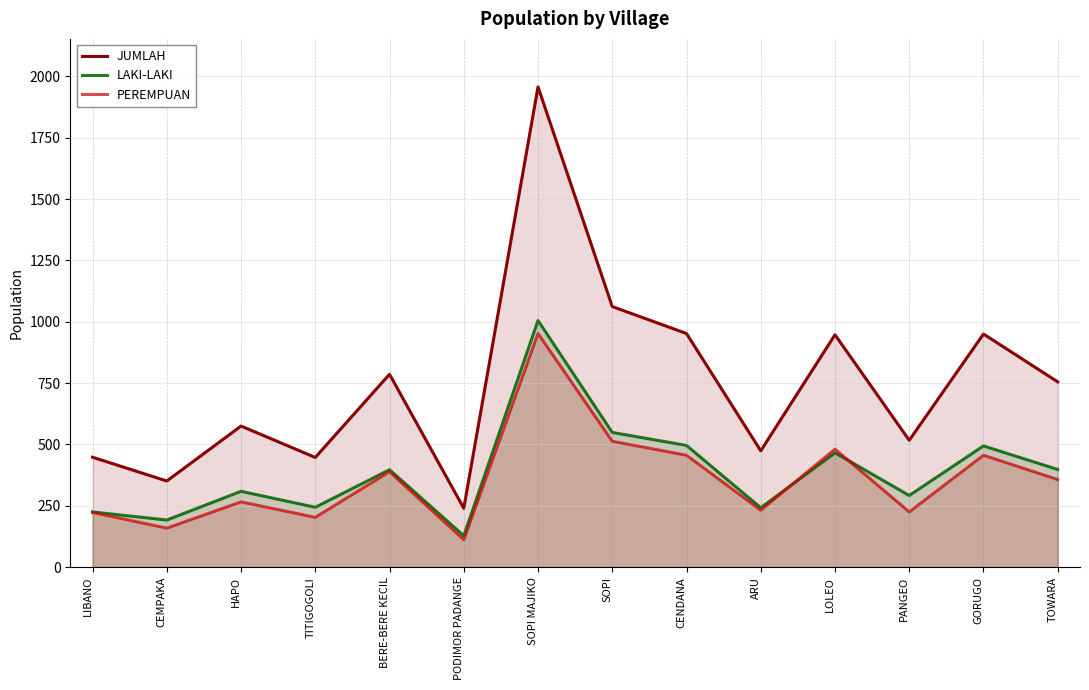

Reading left to right, what are all the values shown in this chart?

JUMLAH: LIBANO=448	CEMPAKA=351	HAPO=575	TITIGOGOLI=447	BERE-BERE KECIL=786	PODIMOR PADANGE=240	SOPI MAJIKO=1957	SOPI=1062	CENDANA=952	ARU=474	LOLEO=947	PANGEO=517	GORUGO=950	TOWARA=755
LAKI-LAKI: LIBANO=225	CEMPAKA=192	HAPO=309	TITIGOGOLI=244	BERE-BERE KECIL=397	PODIMOR PADANGE=128	SOPI MAJIKO=1005	SOPI=549	CENDANA=496	ARU=242	LOLEO=466	PANGEO=292	GORUGO=494	TOWARA=398
PEREMPUAN: LIBANO=223	CEMPAKA=159	HAPO=266	TITIGOGOLI=203	BERE-BERE KECIL=389	PODIMOR PADANGE=112	SOPI MAJIKO=952	SOPI=513	CENDANA=456	ARU=232	LOLEO=481	PANGEO=225	GORUGO=456	TOWARA=357